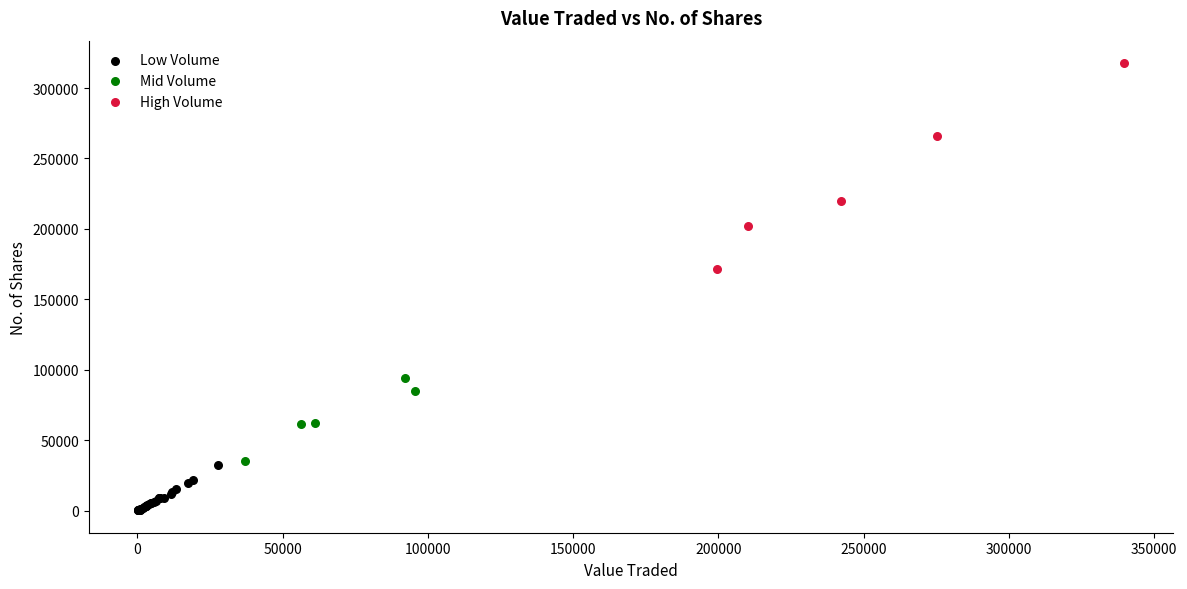

What are all the series names shown in the legend?

Low Volume, Mid Volume, High Volume